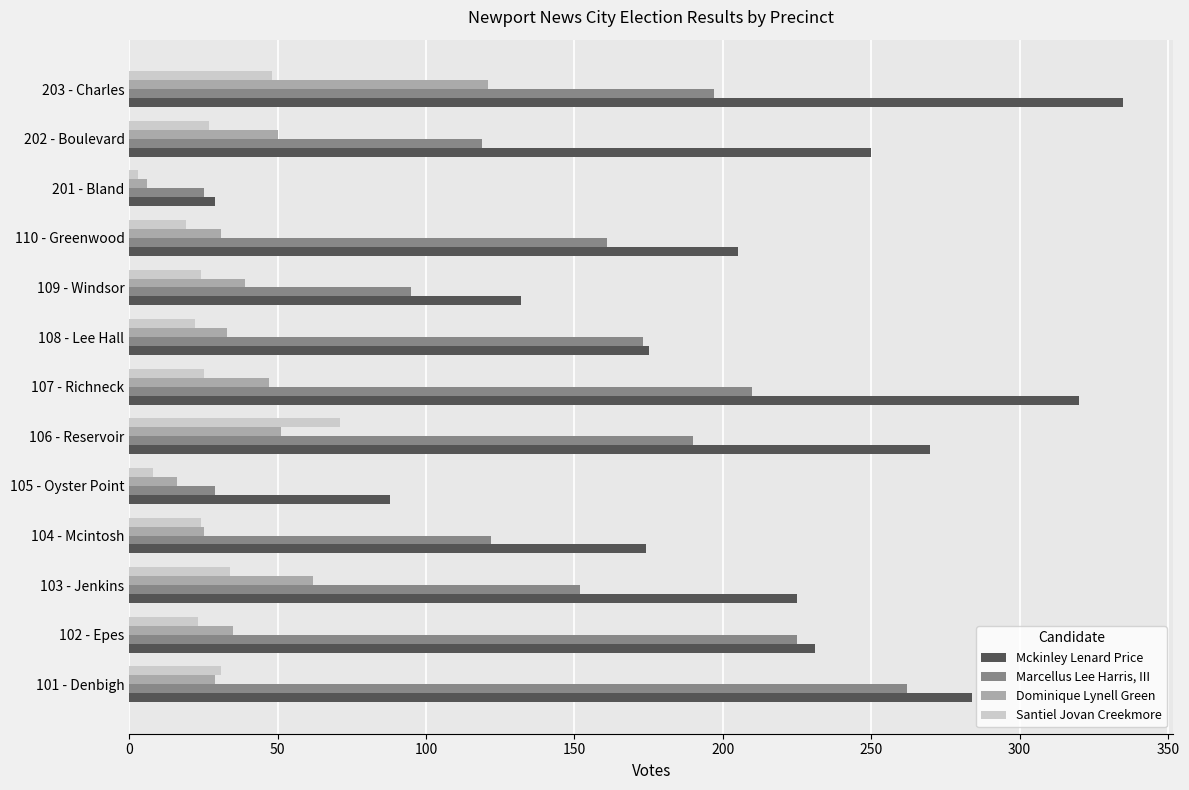

What is the difference between the second highest and second lowest values in the Santiel Jovan Creekmore series?

40